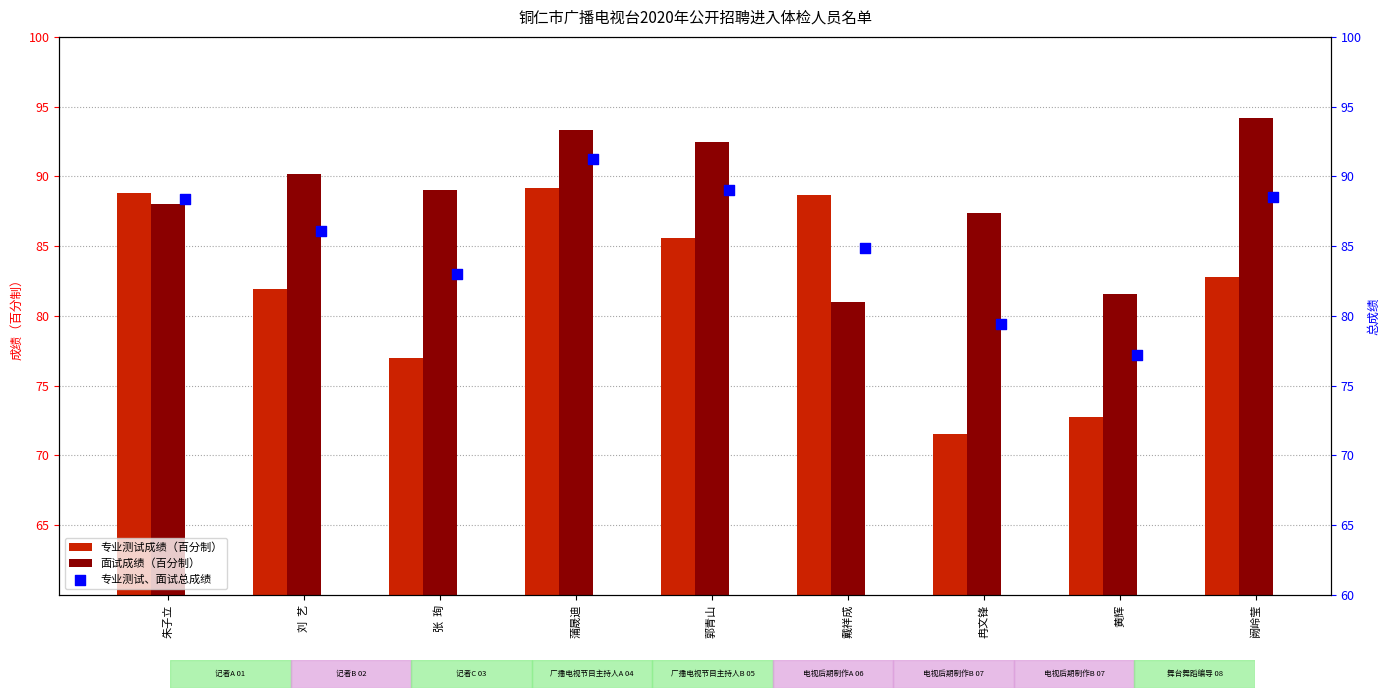

Which series has the widest spread of Y values?

专业测试成绩（百分制）